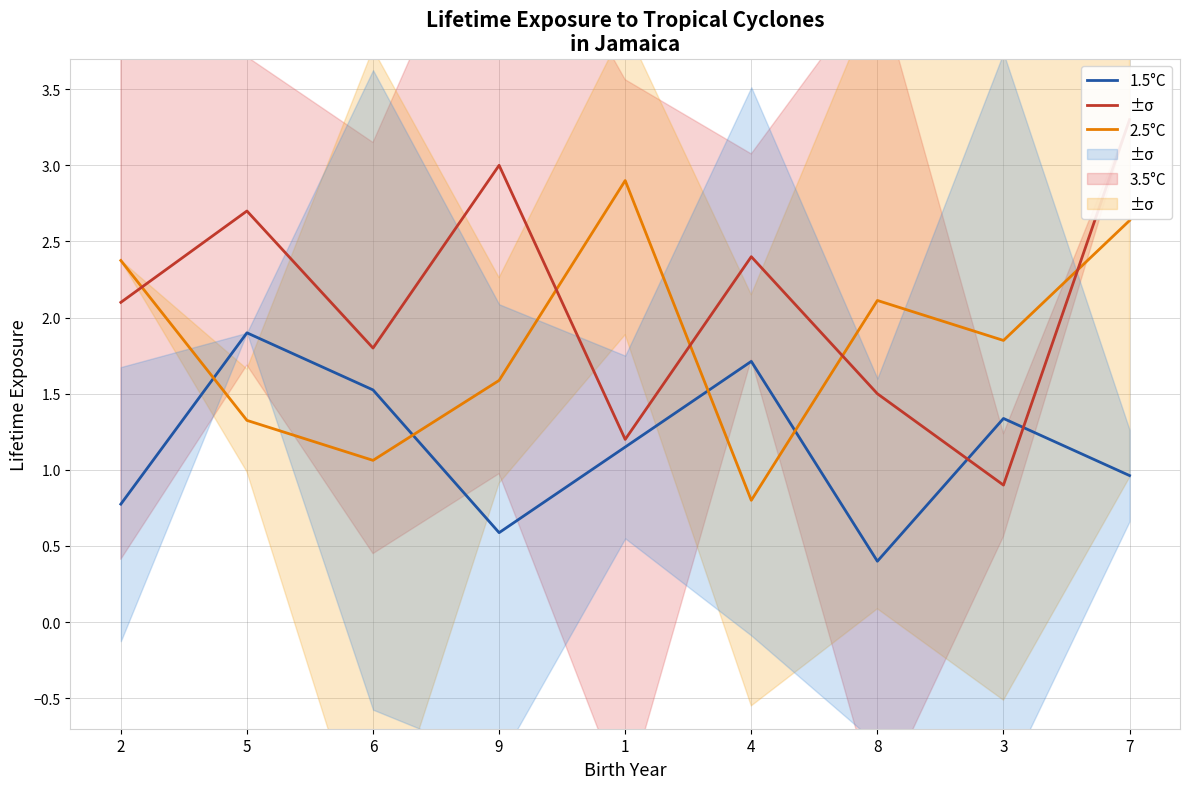

True or false: 3.5°C has a value of 5.3 at 9.

False